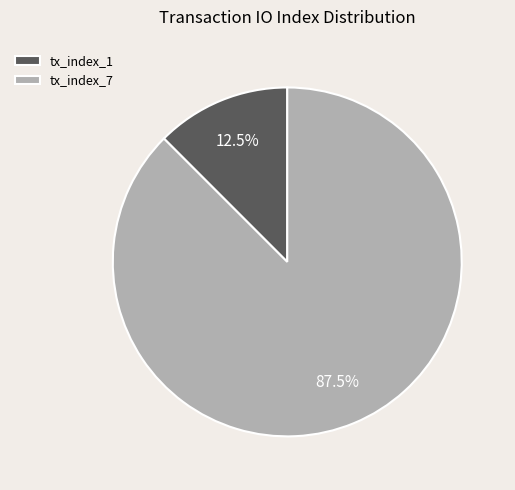

Which category has the biggest portion of the pie?

tx_index_7